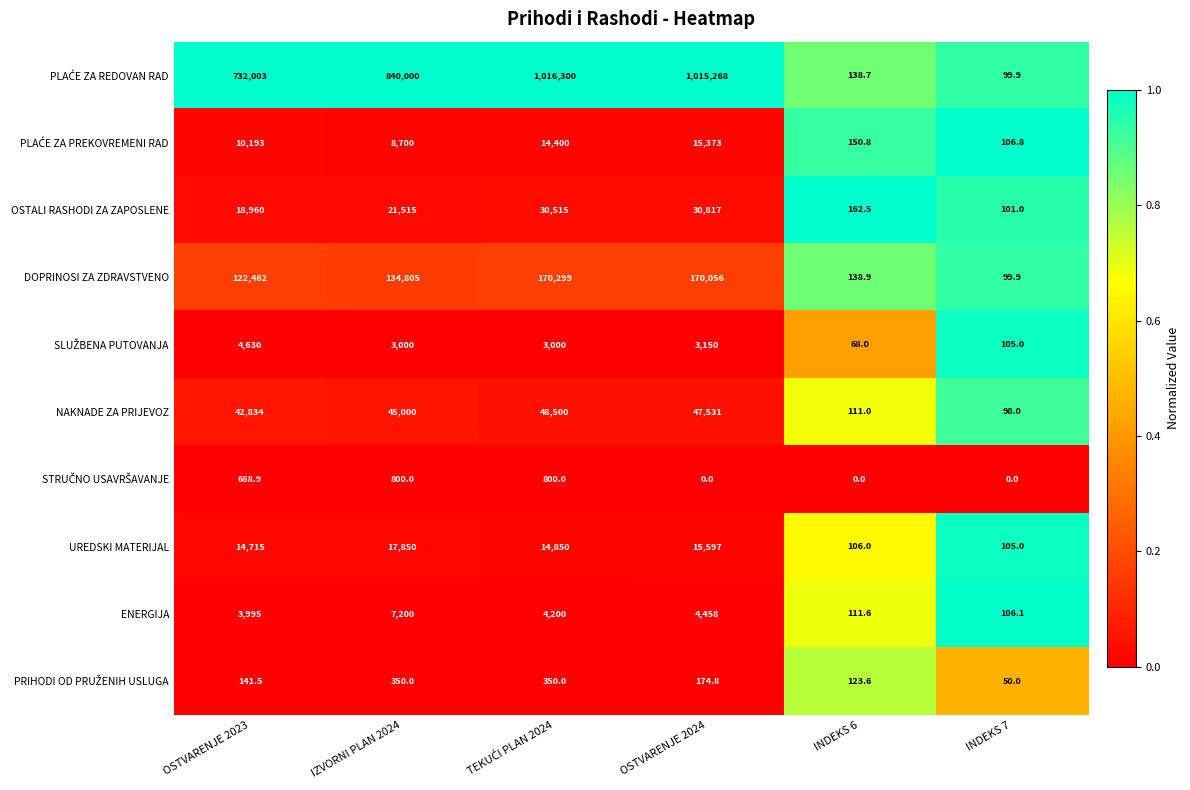

What is the maximum value shown in the chart?

1016300.0